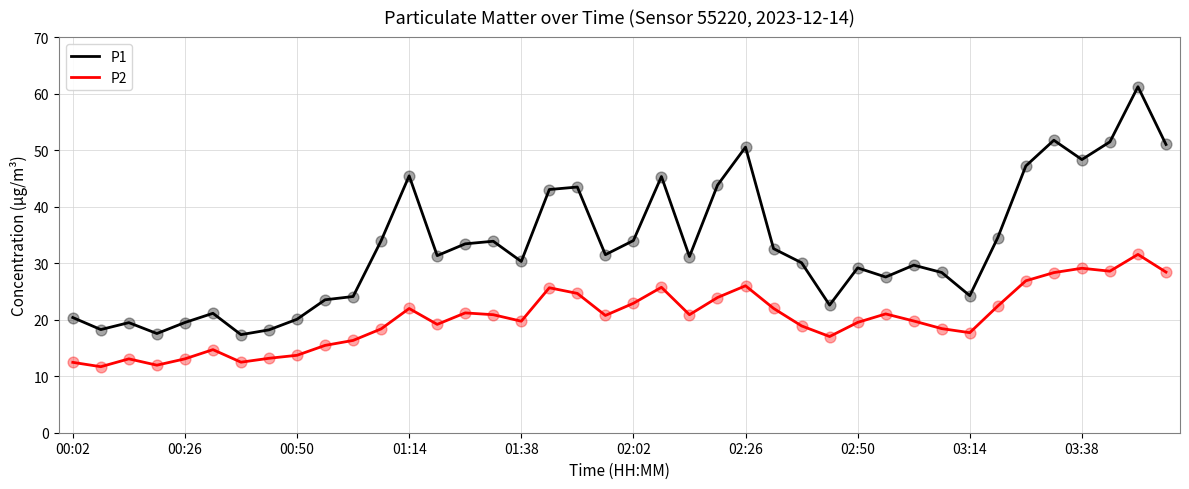

Which series has the largest total across all categories?

P1